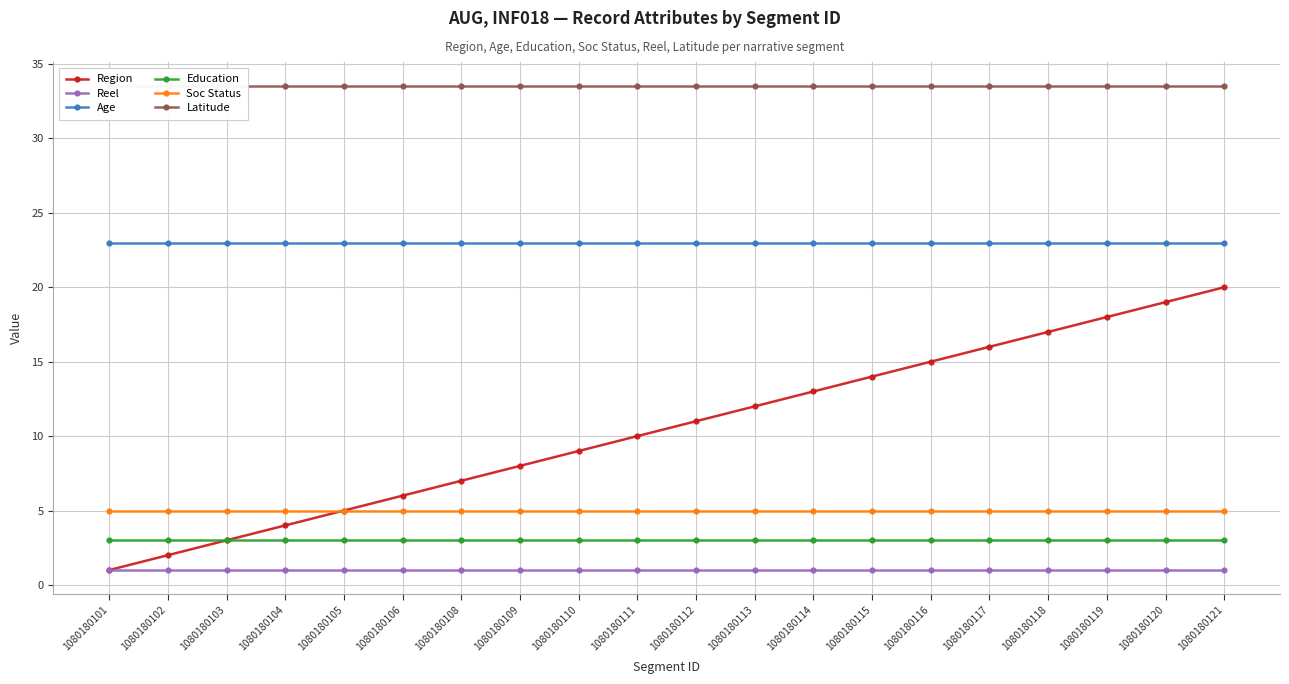

Which has a higher value, 1080180103 or 1080180114?

1080180114